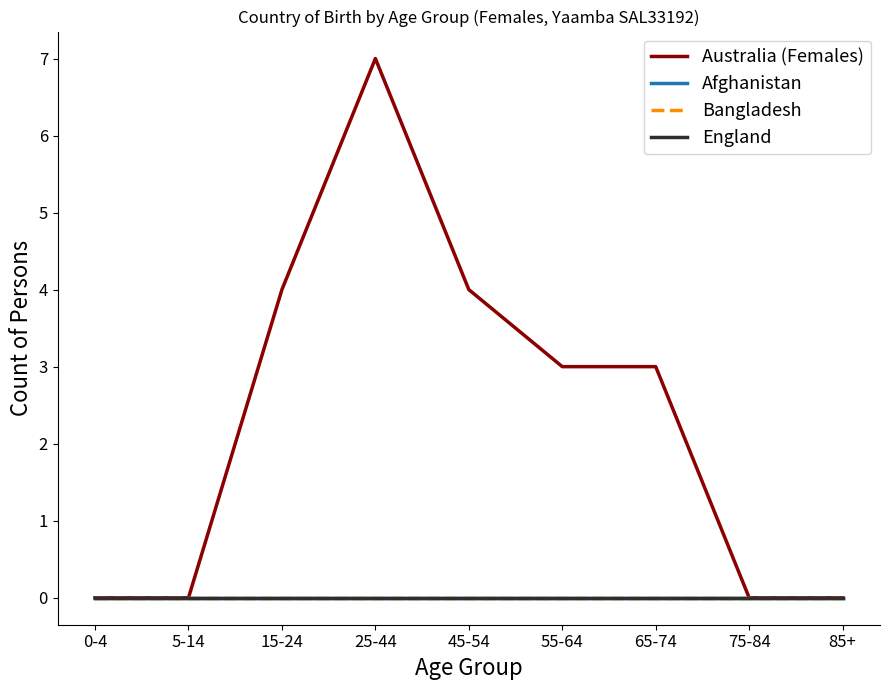

Does the chart have visible grid lines?

No